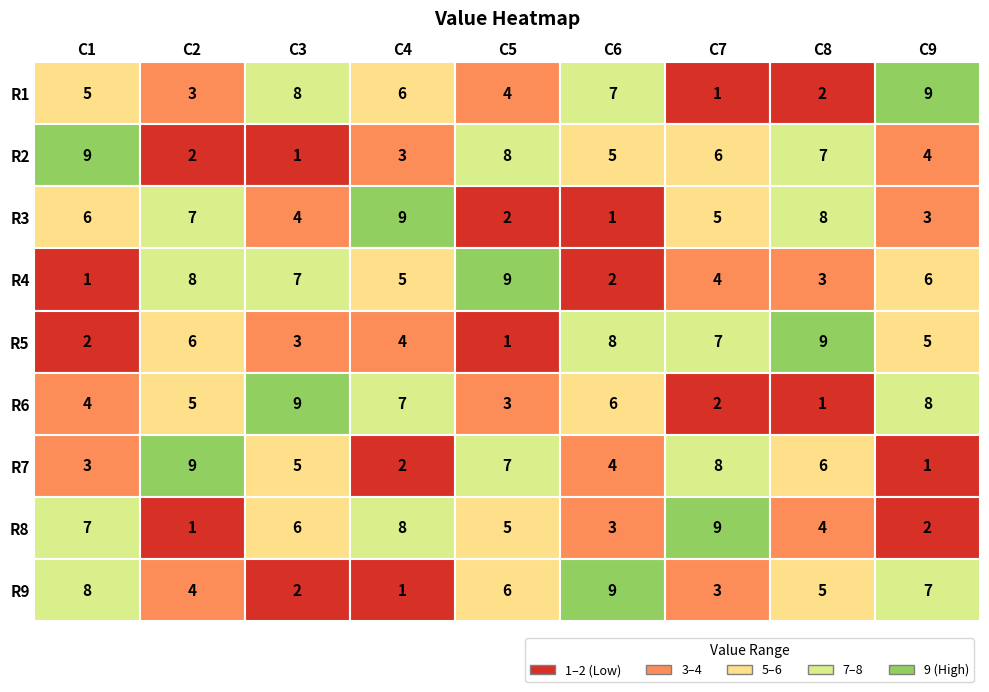

Which has a higher value, 6 or 5?

5